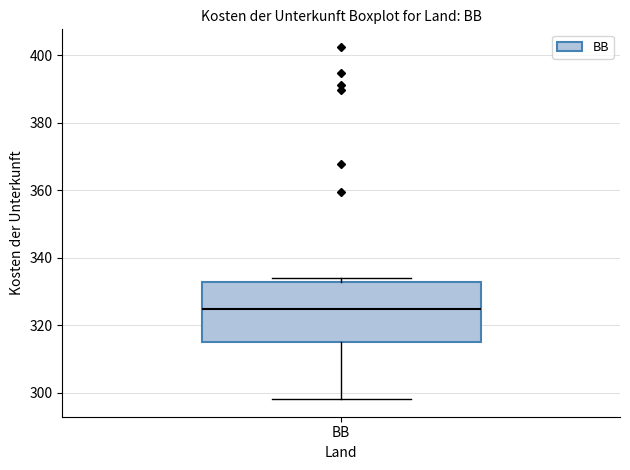

Transcribe this box plot: give where the median line is, the range the box spans, and where the two whiskers end, as read against the y-axis. The values are not printed on the chart, so give them approximately, as read against the axis.

median 324, box 314 to 332, whiskers 298 to 334